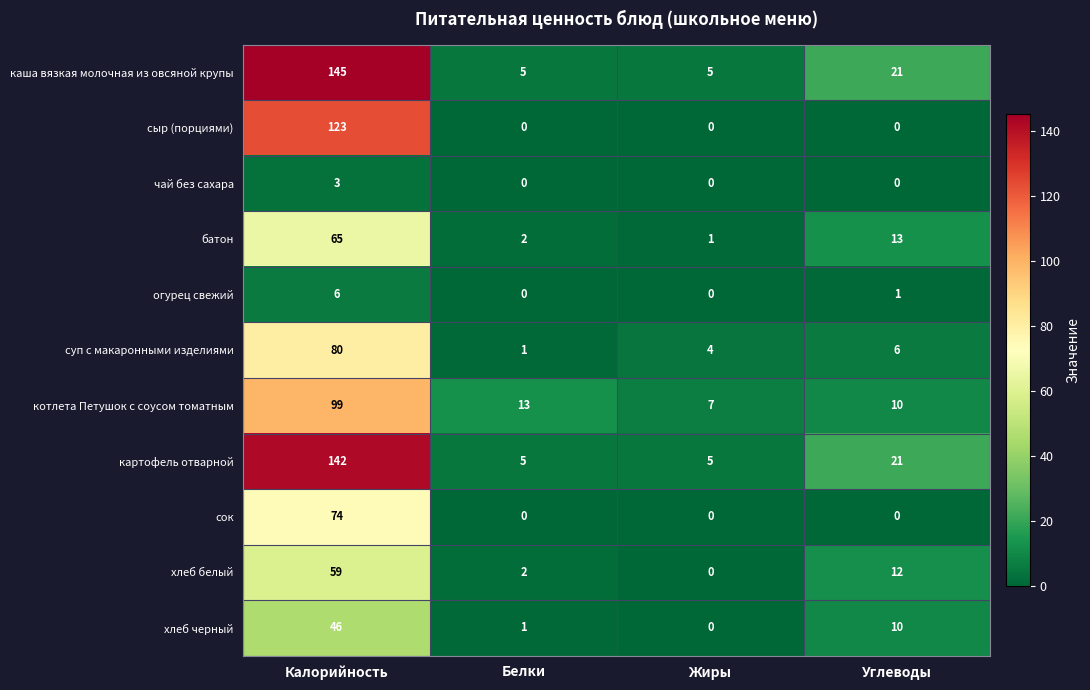

At which label is хлеб белый closest to 29?

Углеводы